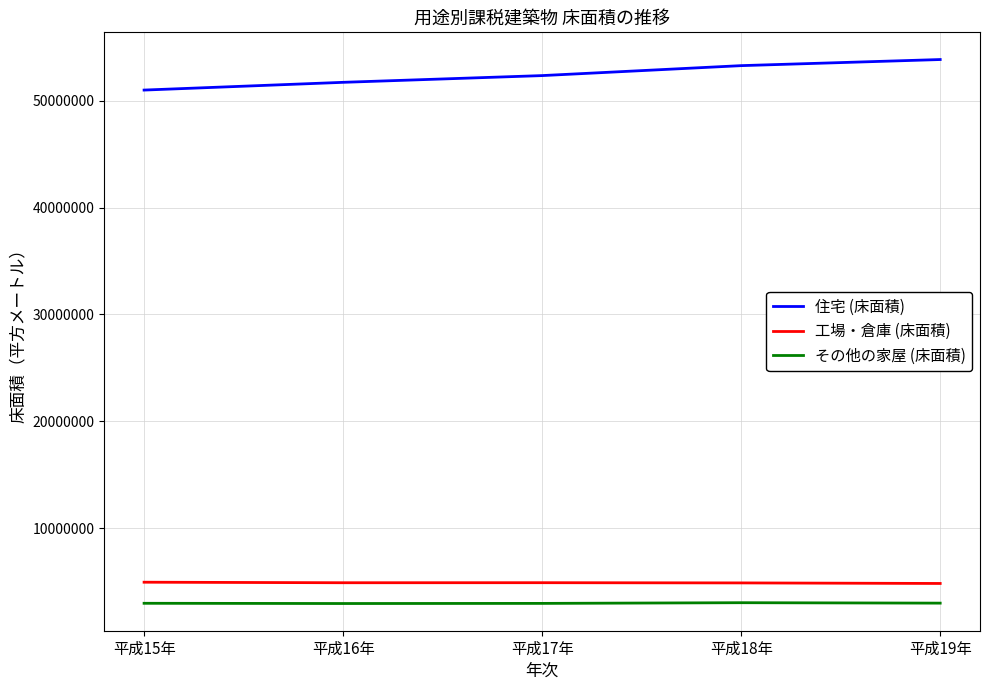

What is the spread (max minus min) of values at 平成15年?

48032709